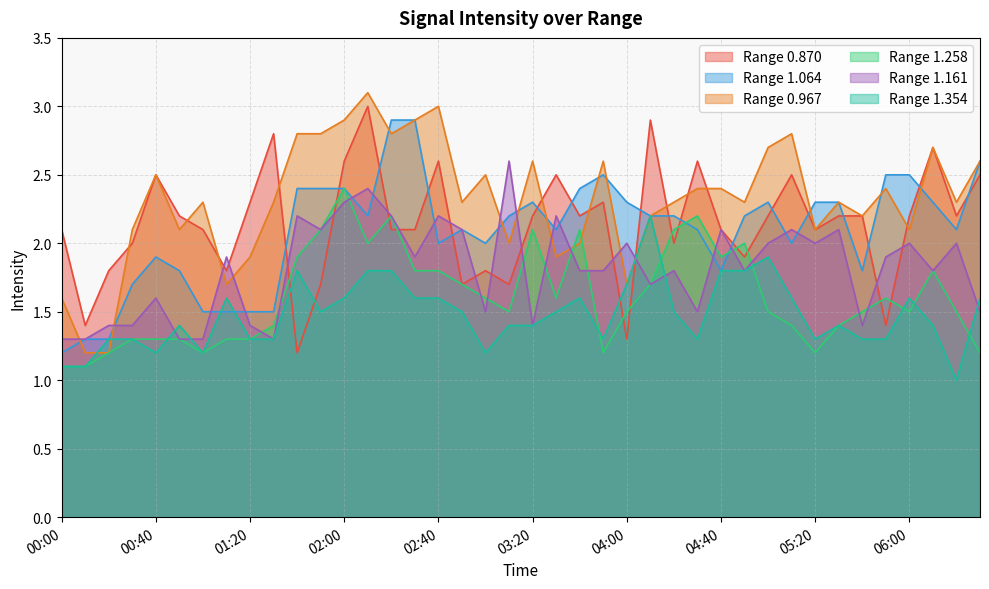

Is it true that 1.258 equals 1.2 at 06:30?

True